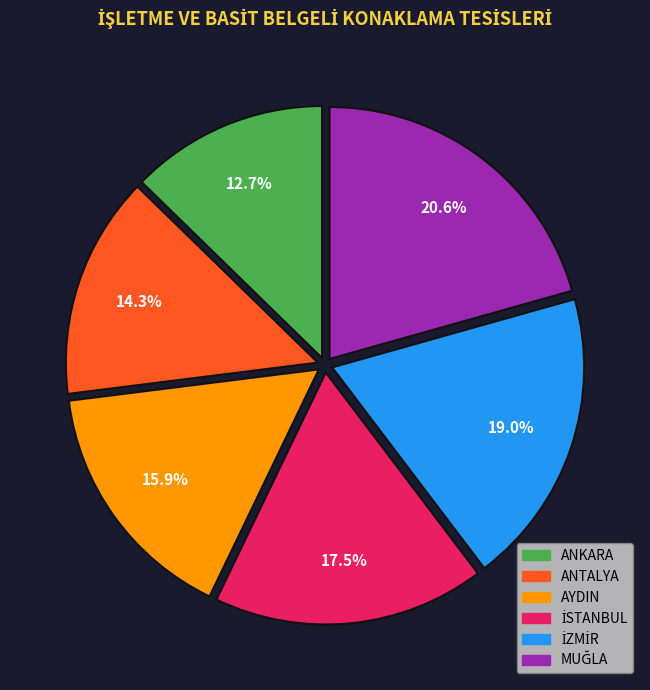

To the nearest percent, what is the difference between the largest and smallest slice percentages?

8%